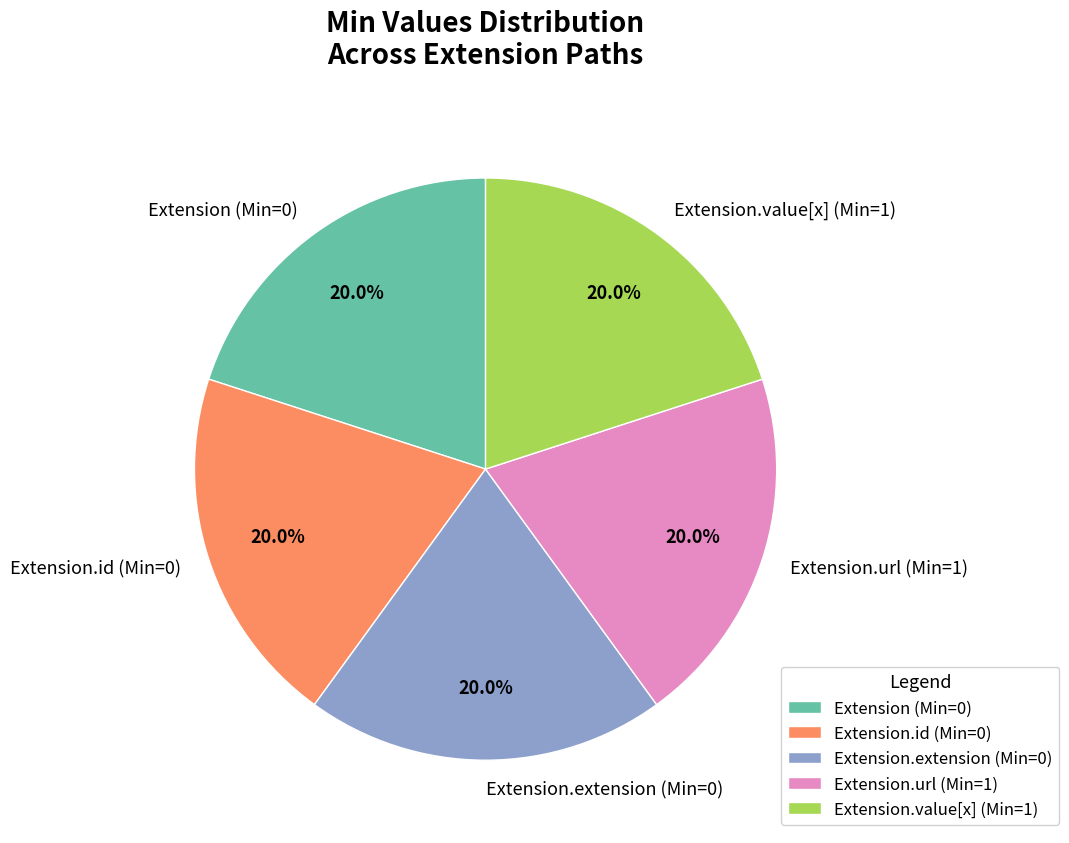

What percentage is NOT represented by Extension.id (Min=0)?

80.0%